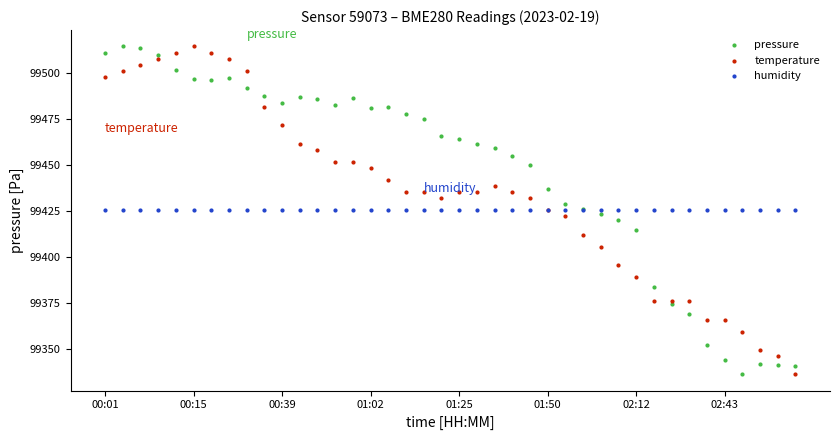

Which series reaches the minimum Y coordinate?

pressure